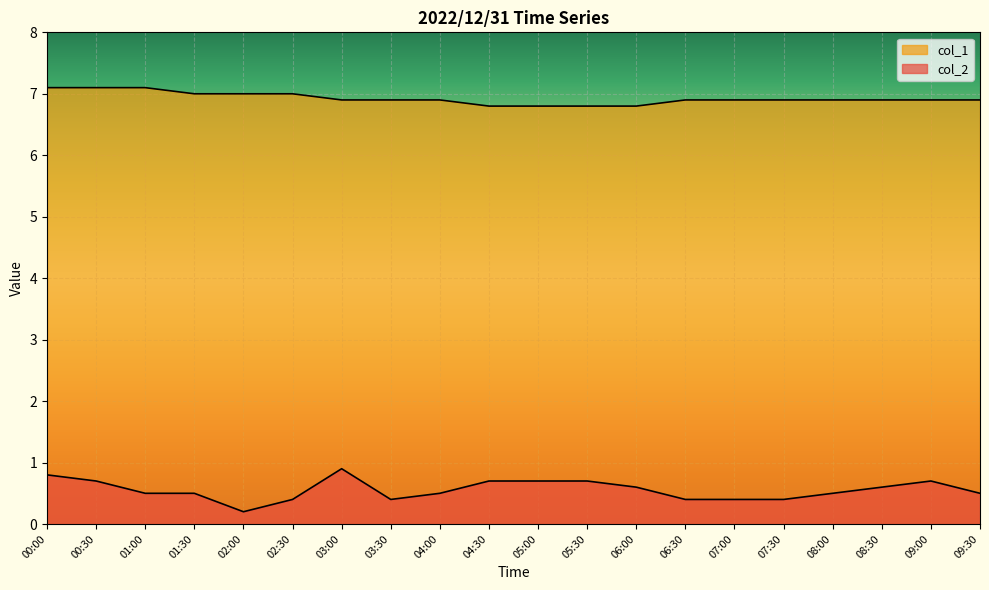

How many interior local valleys does the col_2 series have?

2